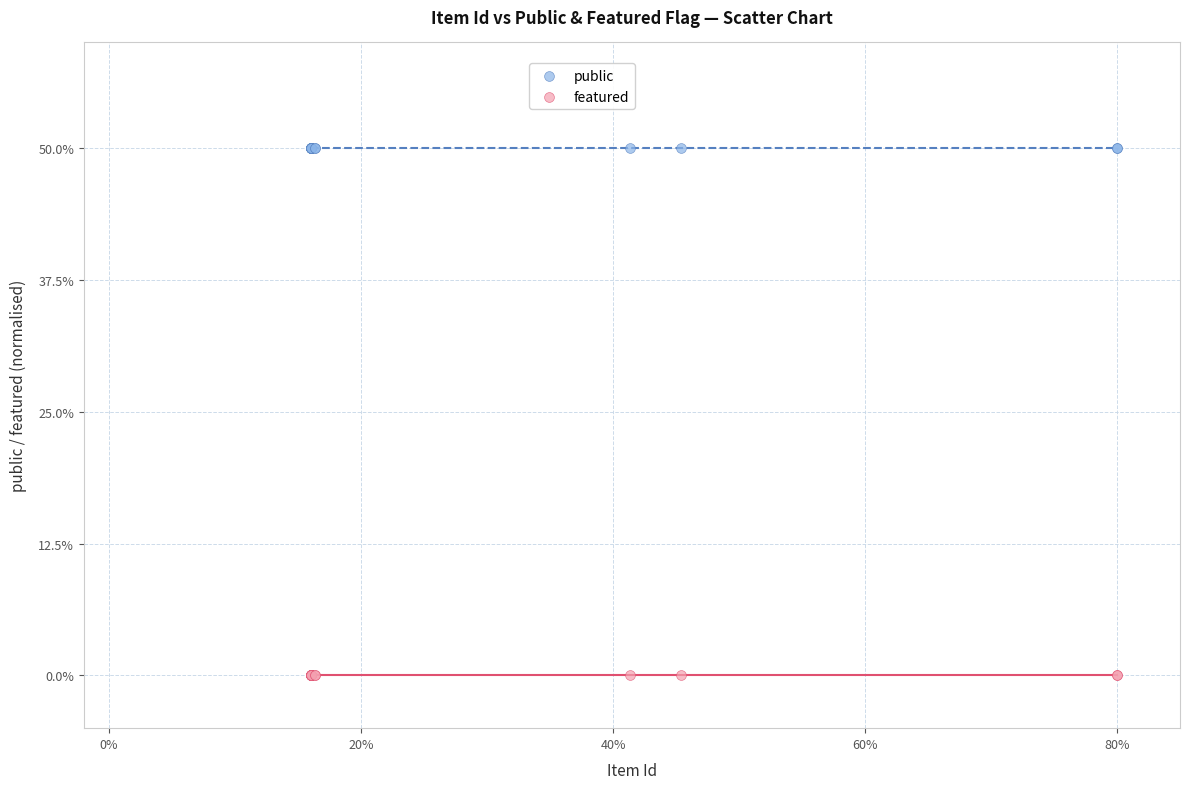

Which series reaches the minimum Y coordinate?

featured